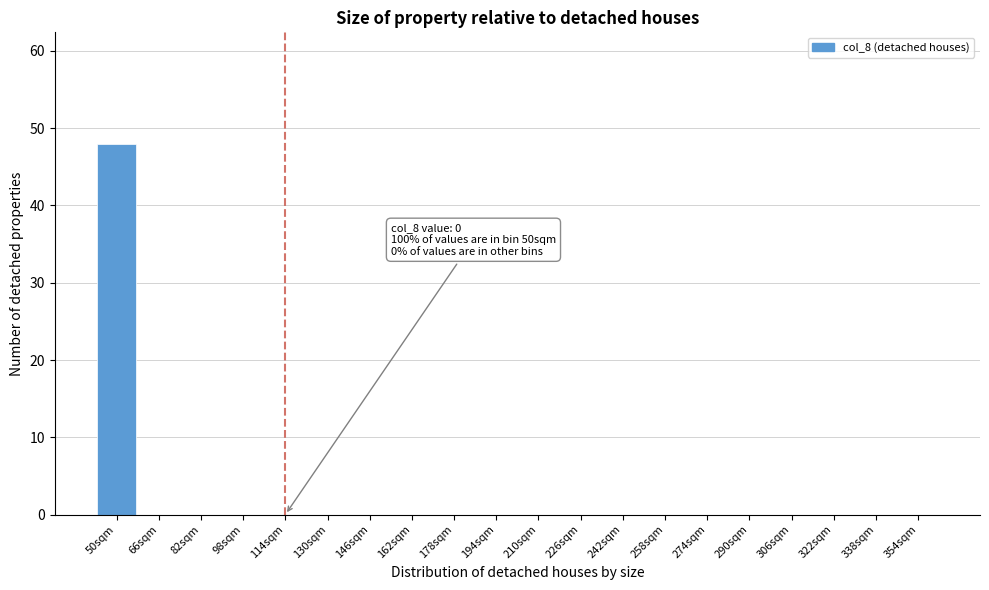

Reading left to right, list all the values displayed in this chart.

50sqm=48	66sqm=0	82sqm=0	98sqm=0	114sqm=0	130sqm=0	146sqm=0	162sqm=0	178sqm=0	194sqm=0	210sqm=0	226sqm=0	242sqm=0	258sqm=0	274sqm=0	290sqm=0	306sqm=0	322sqm=0	338sqm=0	354sqm=0